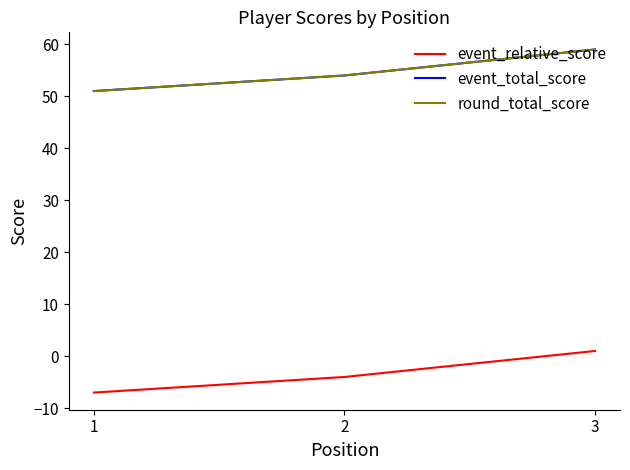

At which category is the sum across all series the highest?

3